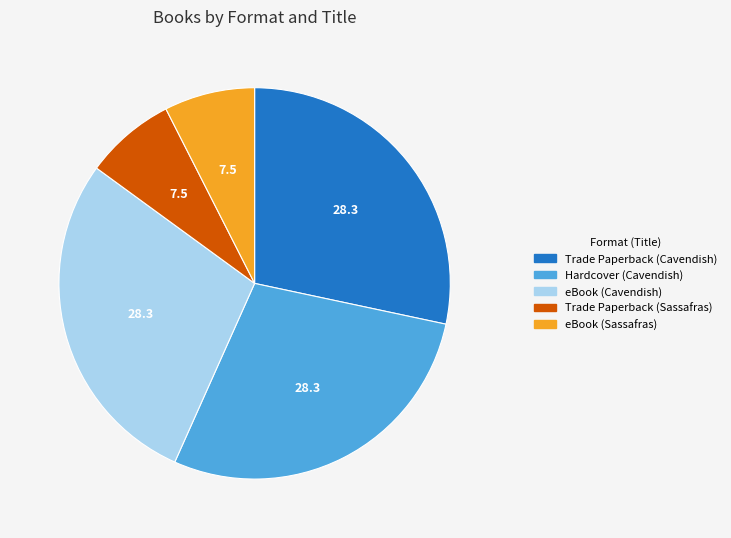

True or false: eBook (Cavendish) accounts for 17% of the total.

False